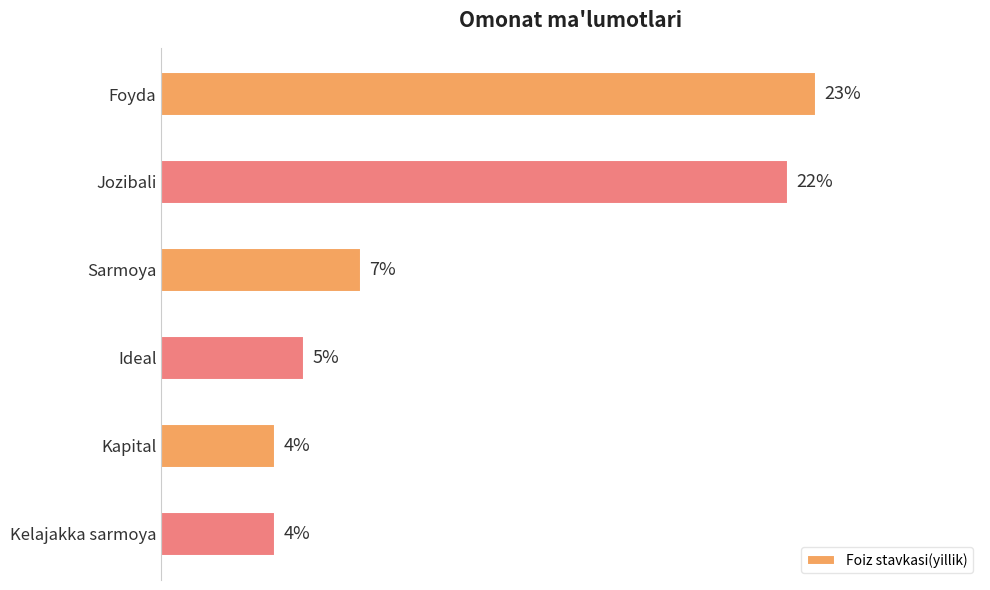

What is the label of the 3rd bar from the bottom?

Ideal